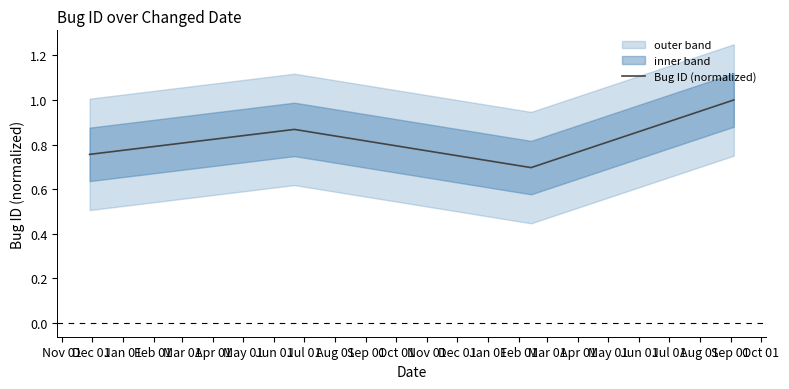

How many points are lower than both their immediate neighbors (excluding endpoints)?

1